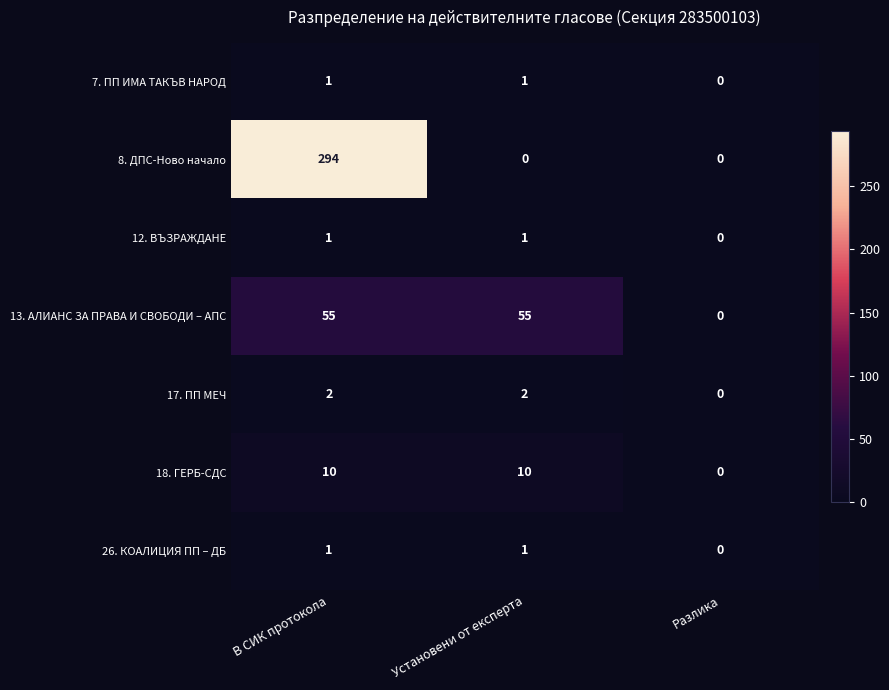

Reading left to right, transcribe all the data shown in this chart.

7. ПП ИМА ТАКЪВ НАРОД: 1	1	0
8. ДПС-Ново начало: 294	0	0
12. ВЪЗРАЖДАНЕ: 1	1	0
13. АЛИАНС ЗА ПРАВА И СВОБОДИ – АПС: 55	55	0
17. ПП МЕЧ: 2	2	0
18. ГЕРБ-СДС: 10	10	0
26. КОАЛИЦИЯ ПП – ДБ: 1	1	0